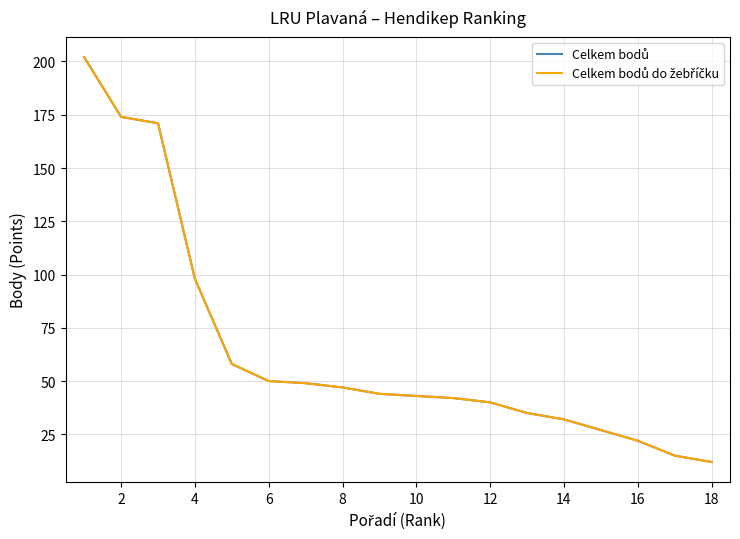

Rank the series by their maximum value, from highest to lowest.

Celkem bodů, Celkem bodů do žebříčku